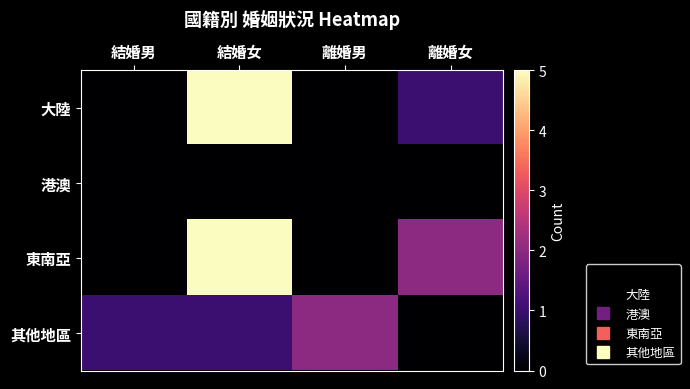

Between 結婚女 and 離婚男, which is larger?

結婚女